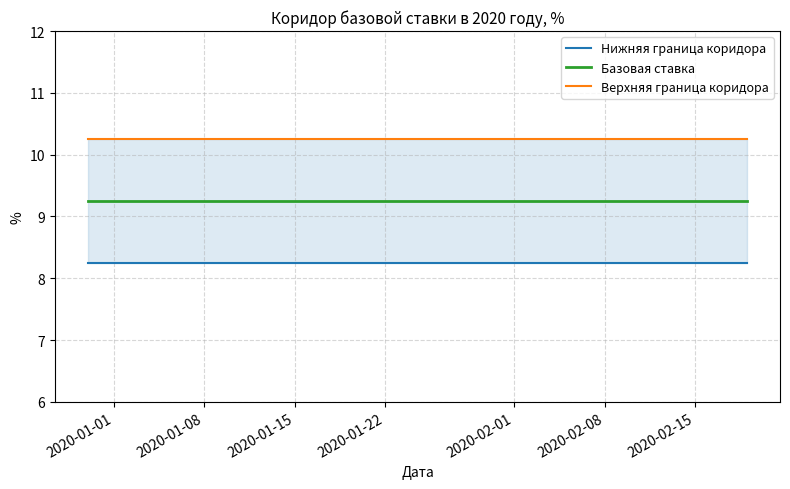

At how many categories does at least one series exceed 10?

39